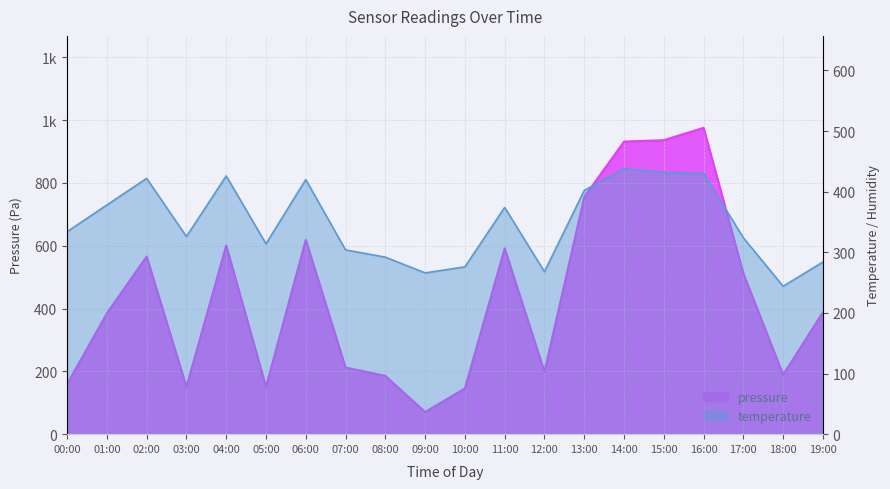

Where do pressure and temperature first cross each other?

00:00 and 01:00